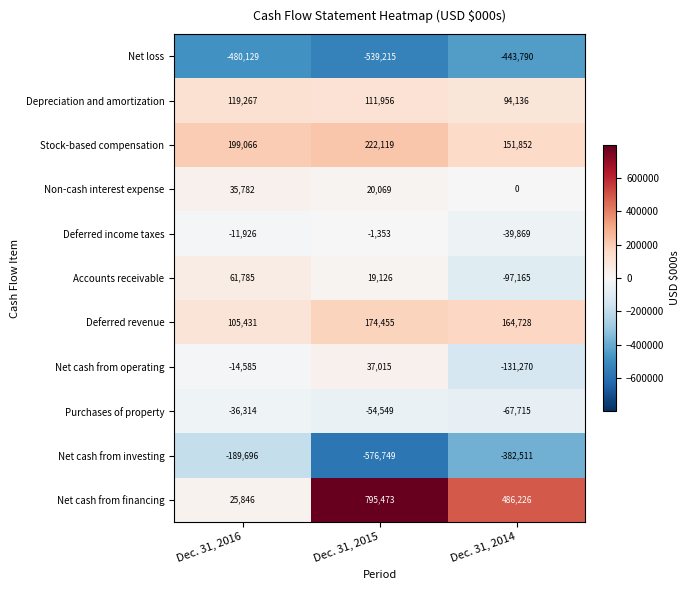

Between Dec. 31, 2016 and Dec. 31, 2015, which series saw the biggest shift?

Net cash from financing